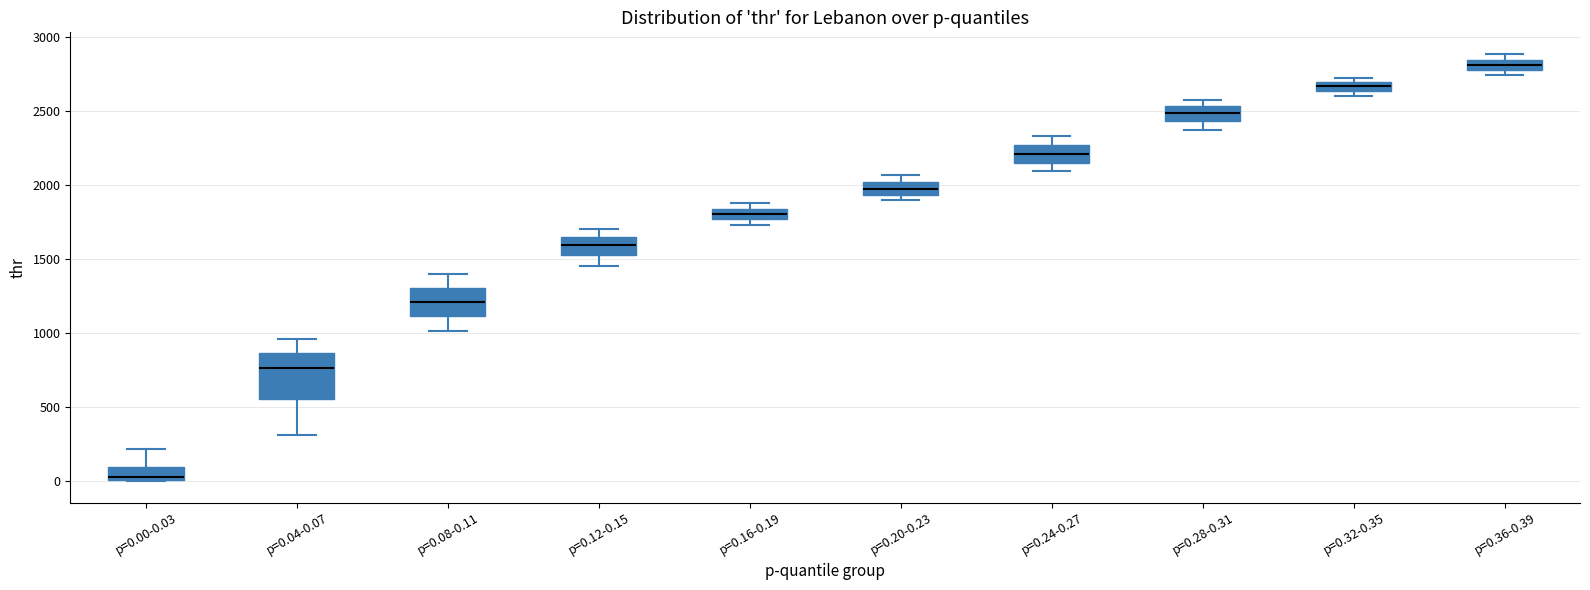

Which box is the tallest, from its lower edge to its upper edge?

p=0.04-0.07